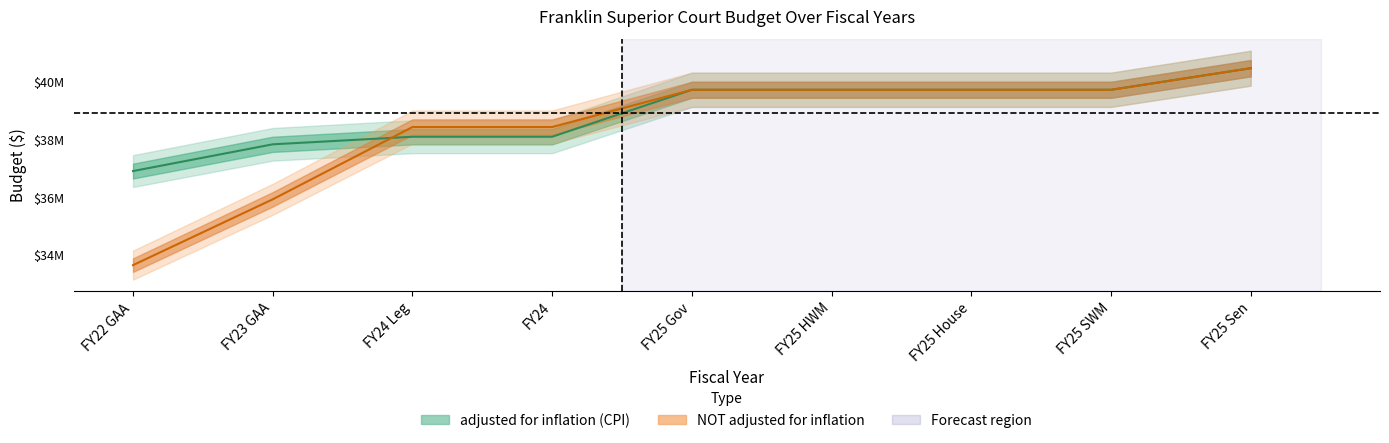

How many distinct data groups are displayed?

2